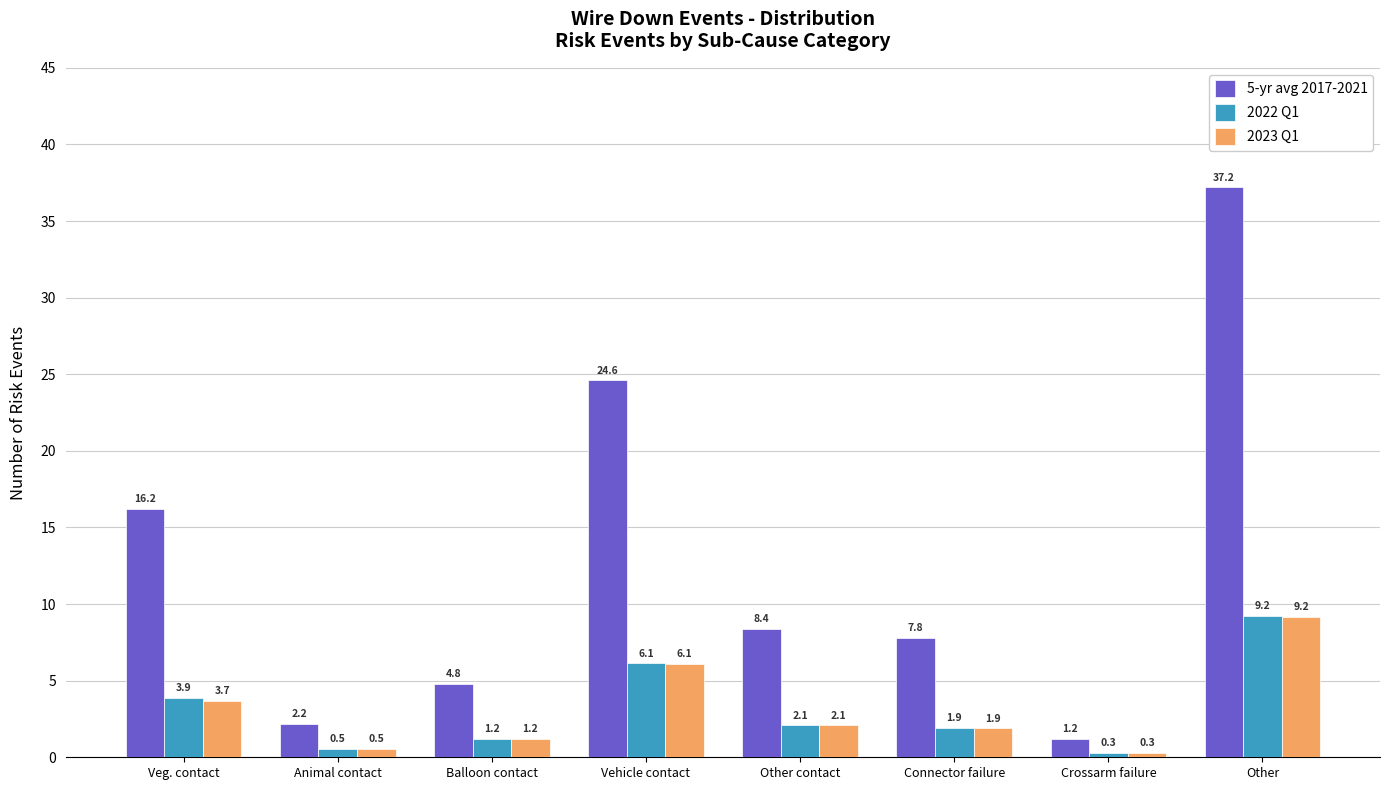

Rank the categories by 2023 Q1 value from lowest to highest.

Crossarm failure, Animal contact, Balloon contact, Connector failure, Other contact, Veg. contact, Vehicle contact, Other